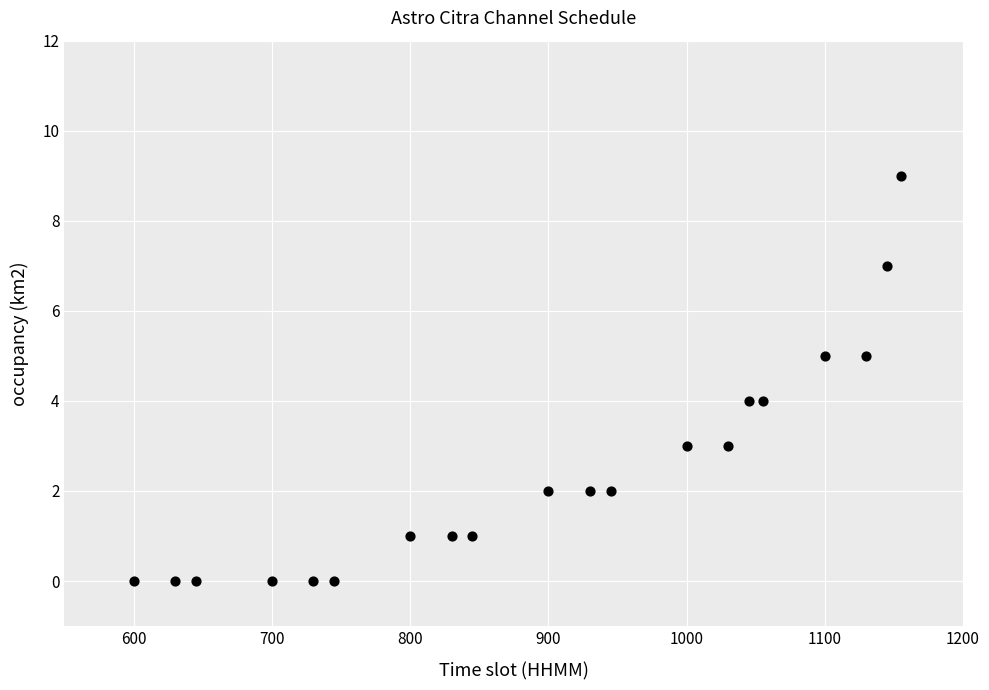

What is the range of X values (max minus min)?

555